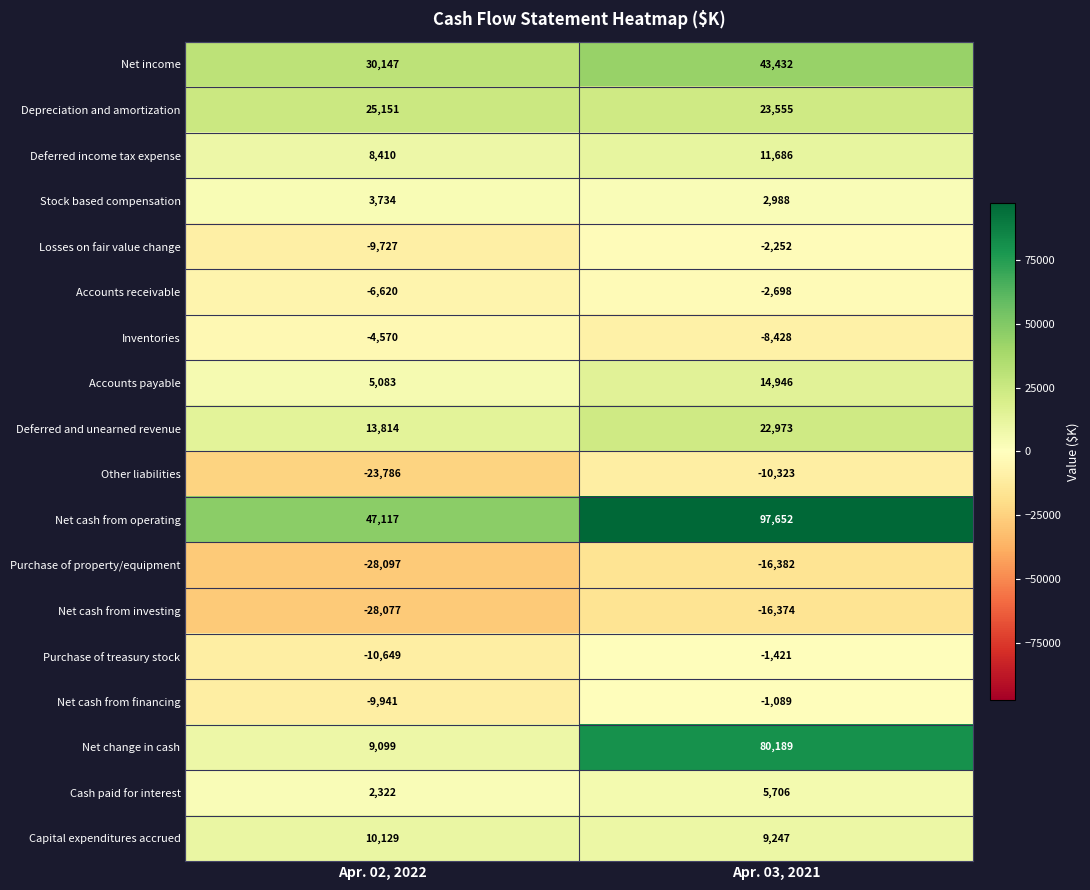

Rank the series at Apr. 03, 2021 from lowest to highest value.

Purchase of property/equipment, Net cash from investing, Other liabilities, Inventories, Accounts receivable, Losses on fair value change, Purchase of treasury stock, Net cash from financing, Stock based compensation, Cash paid for interest, Capital expenditures accrued, Deferred income tax expense, Accounts payable, Deferred and unearned revenue, Depreciation and amortization, Net income, Net change in cash, Net cash from operating